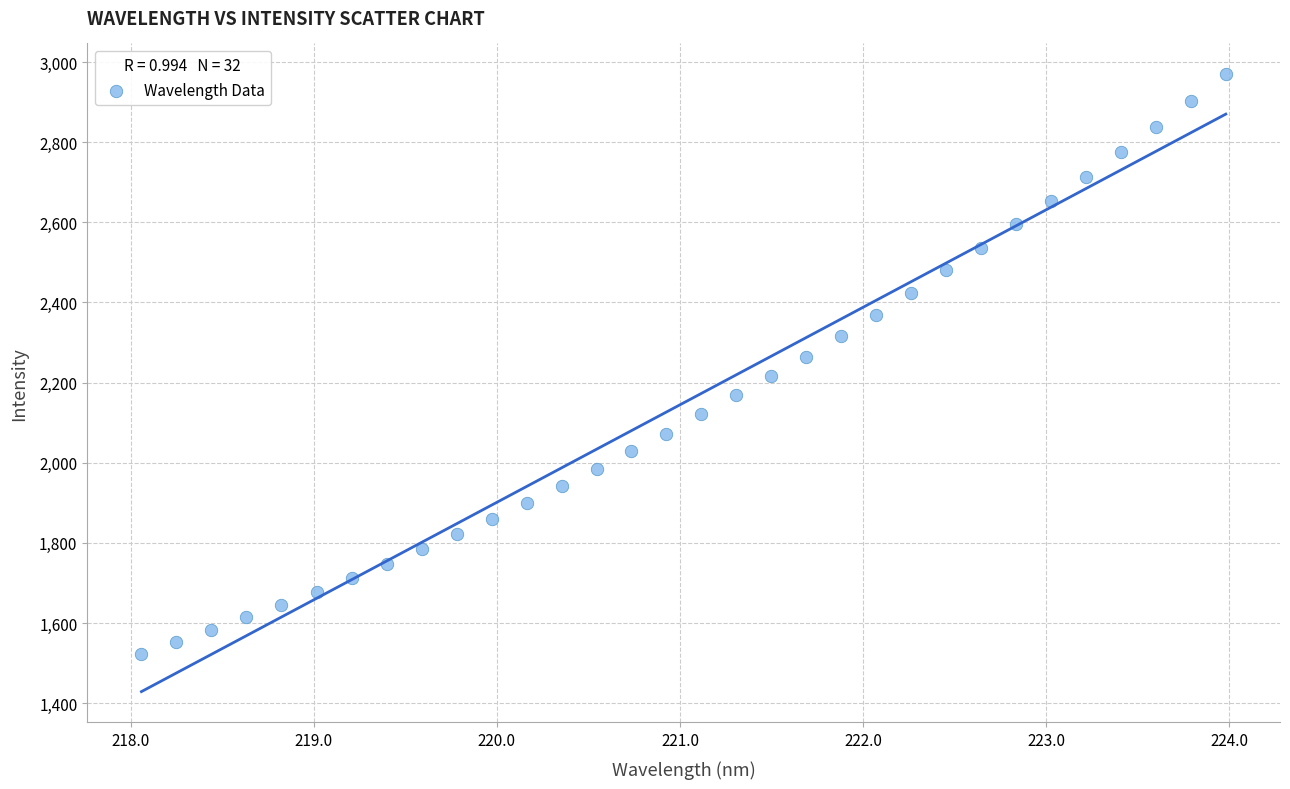

What is the range of Y values (max minus min)?

1445.6